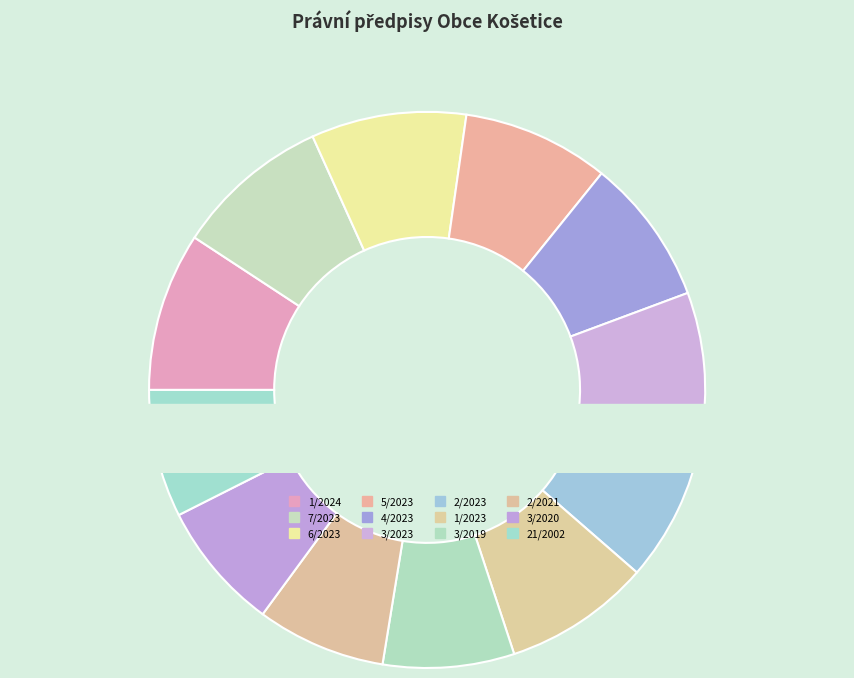

To the nearest percent, what percentage of the pie is 3/2019?

8%